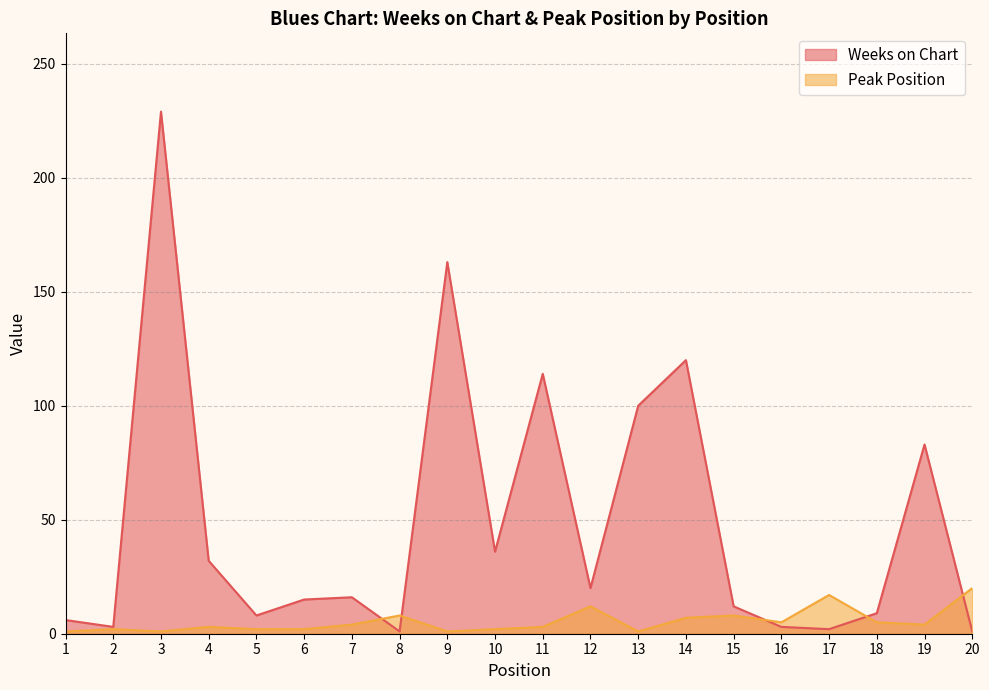

How many intersections are there between Peak Position and Weeks on Chart?

5